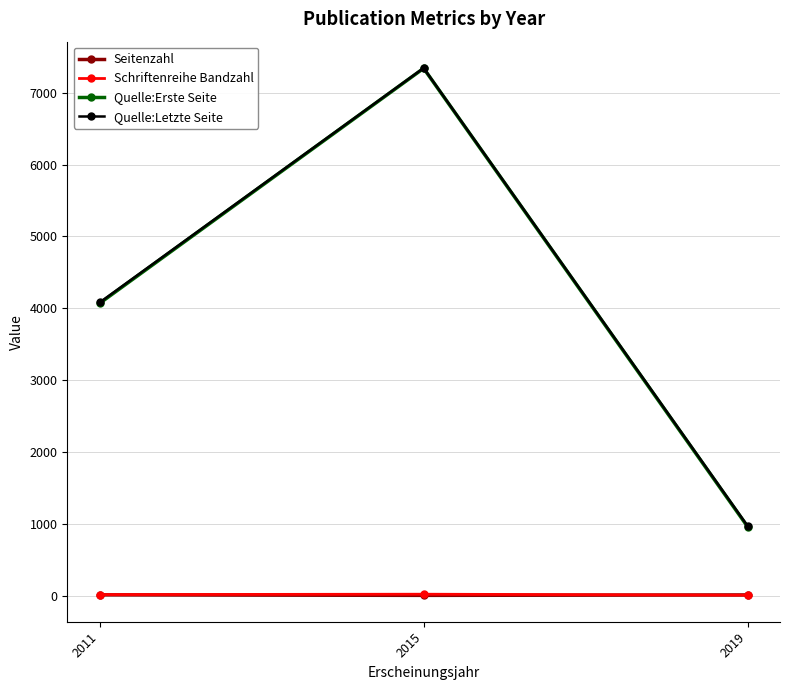

Which category has the lowest value in the Quelle:Erste Seite series?

2019